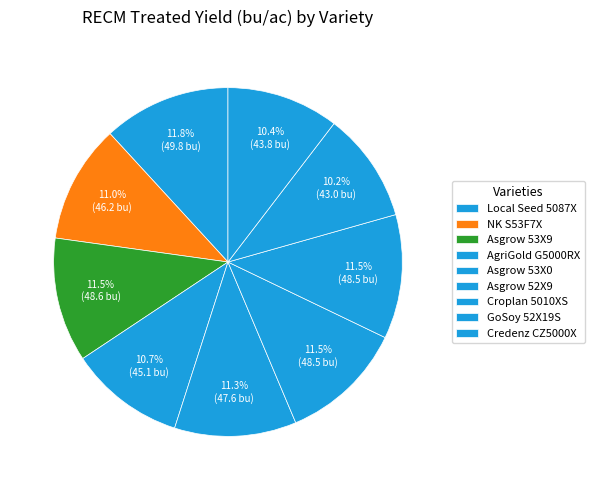

What percentage is the Asgrow 53X9 slice, to the nearest percent?

12%